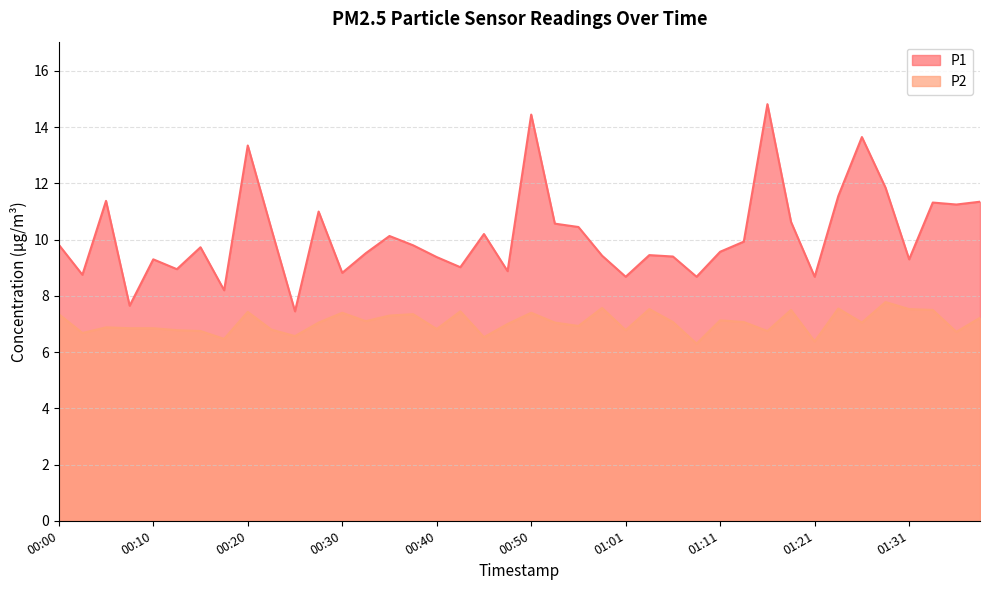

In P1, how many points are higher than both neighbors (excluding endpoints)?

12